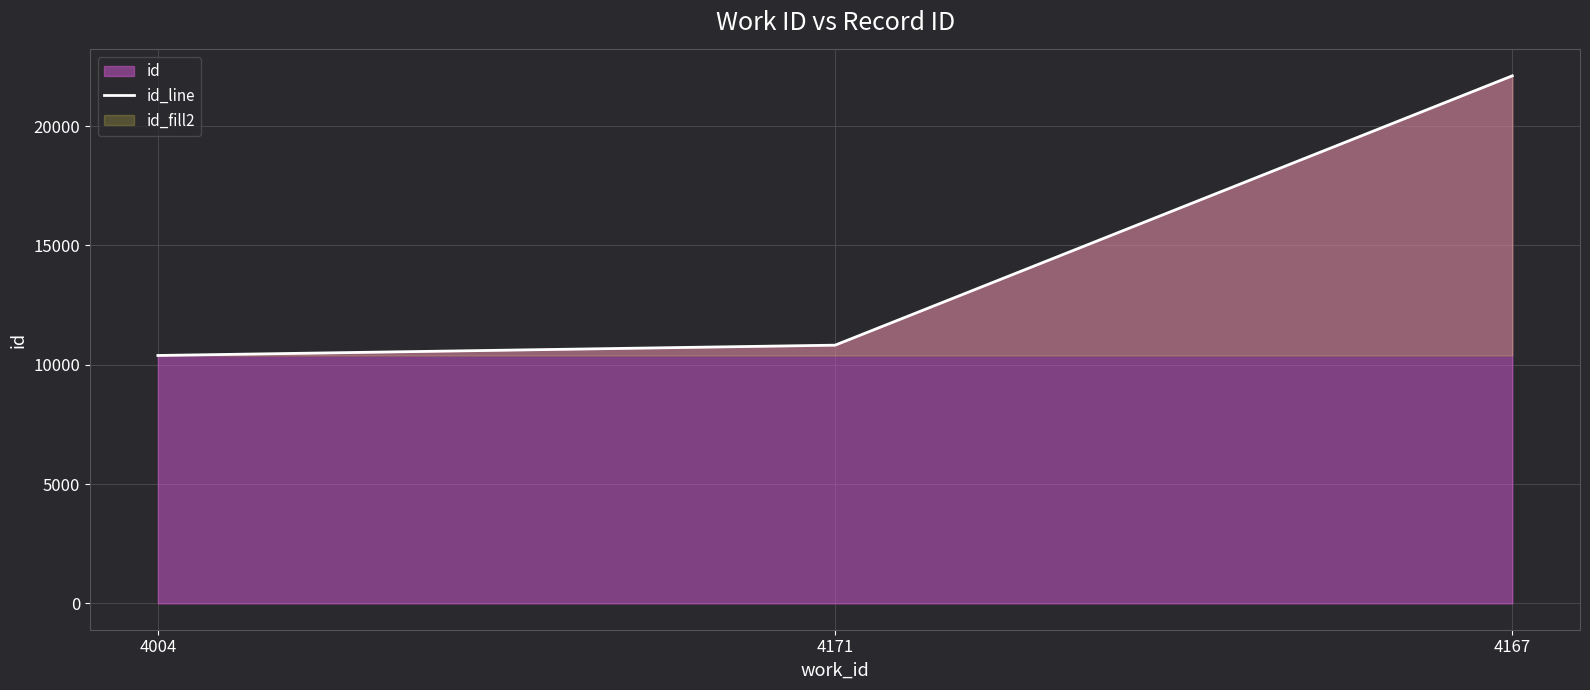

List the labels in order of value, smallest first.

4004, 4171, 4167